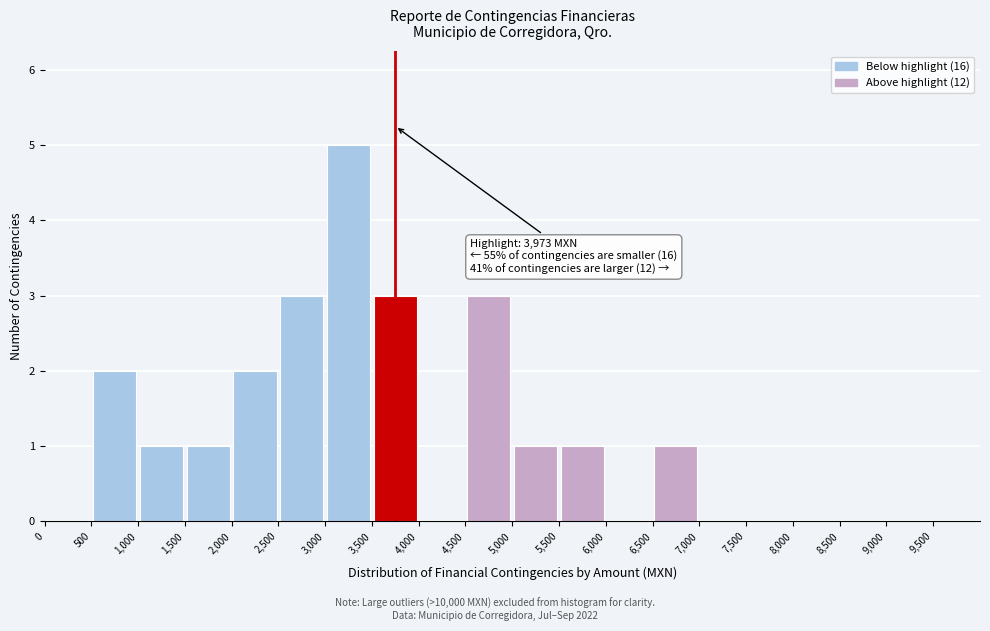

Which range on the x-axis has the tallest bar?

3000 to 3500